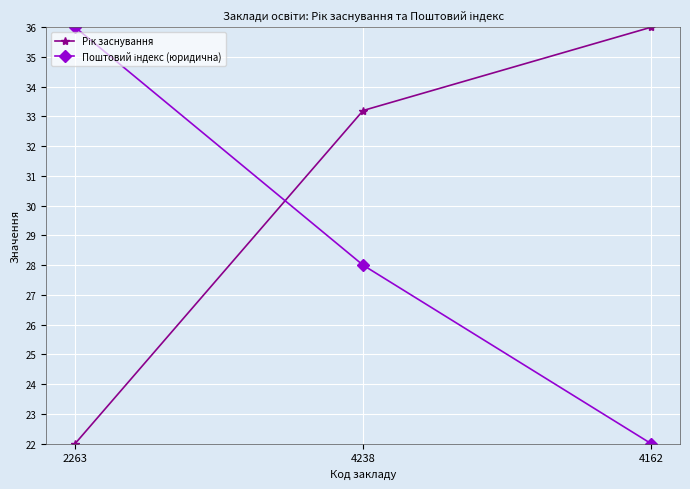

What is the label of the 2nd point from the right?

4238